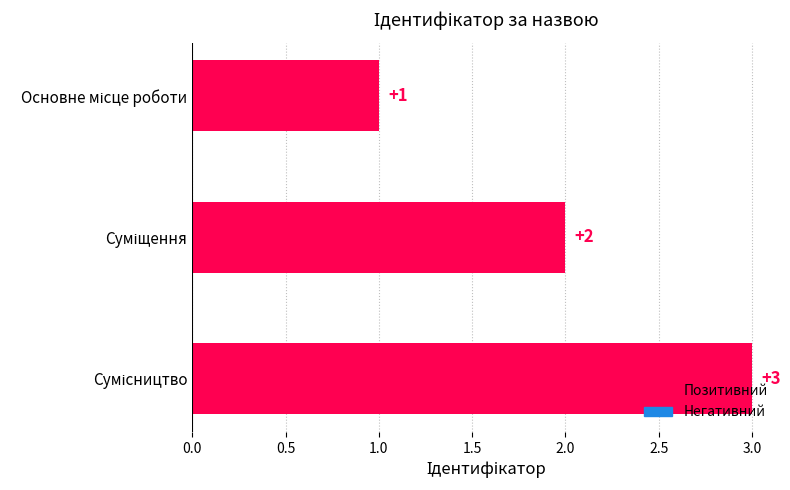

What is the sum of all values?

6